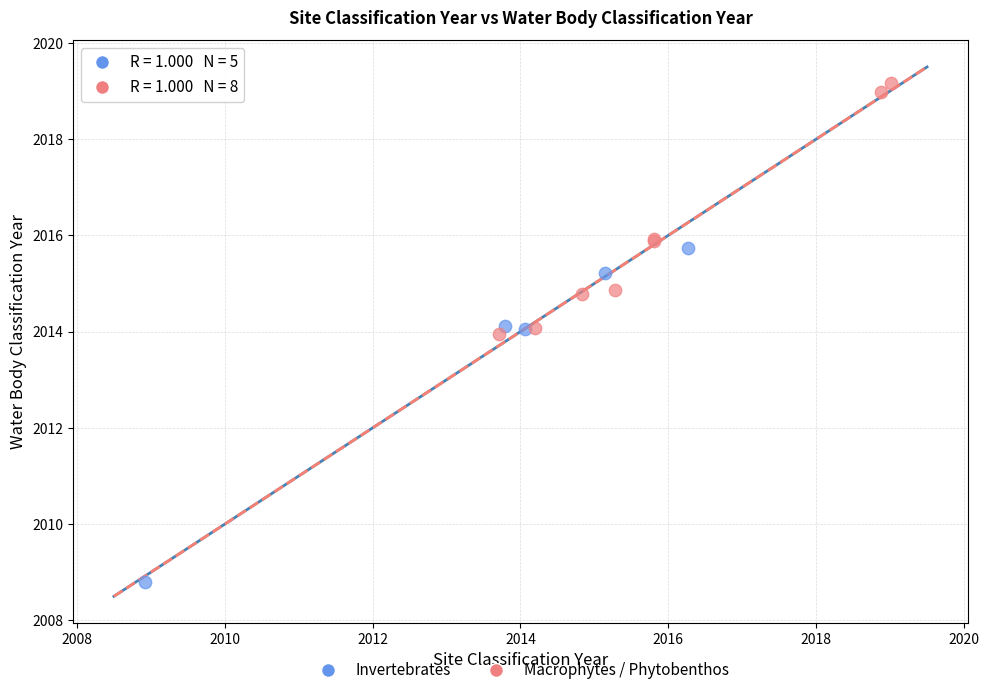

Which series has the largest Y range (max minus min)?

Invertebrates